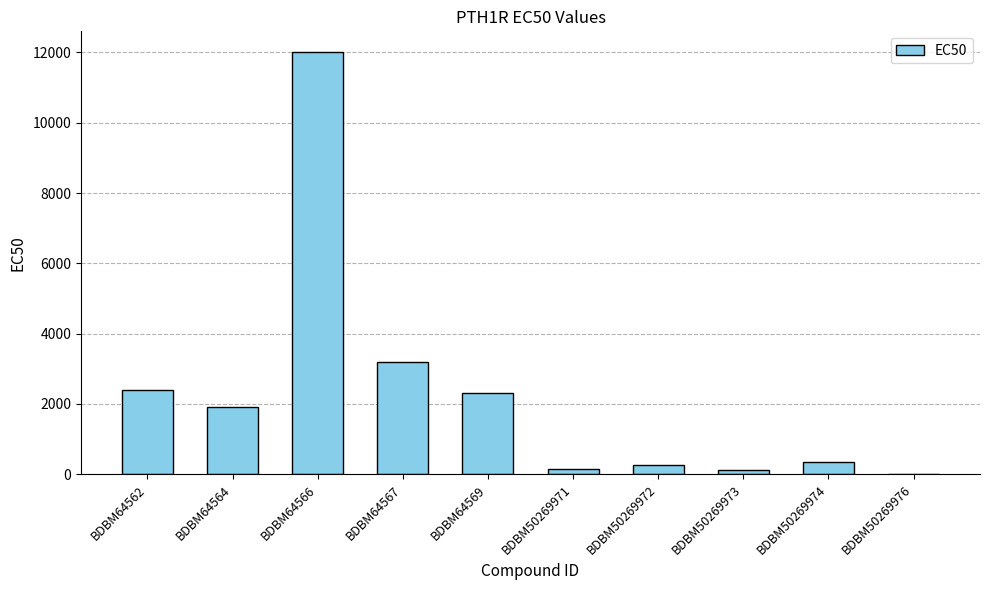

Which has a higher value, BDBM64564 or BDBM64562?

BDBM64562